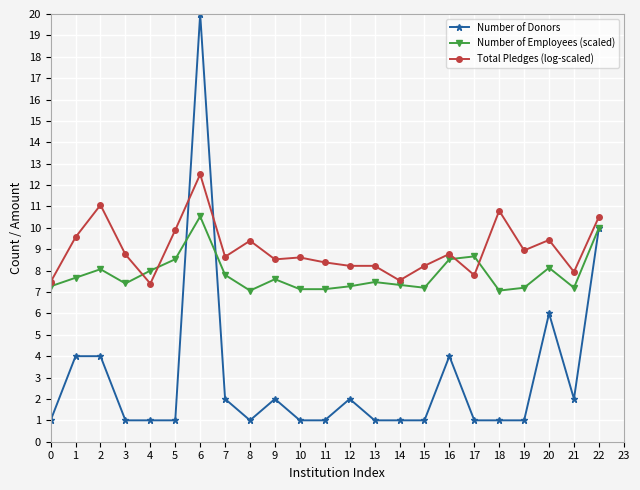

Is it true that Total Pledges (log-scaled) equals 4.4 at 13?

False